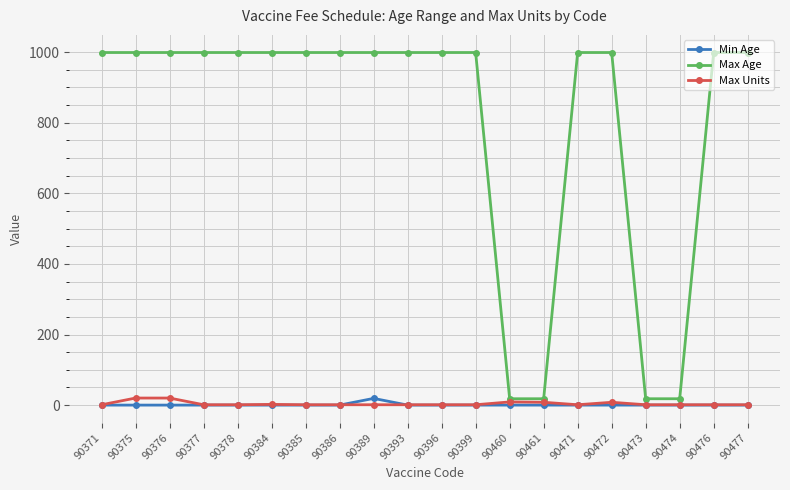

What is the greatest value displayed?

999